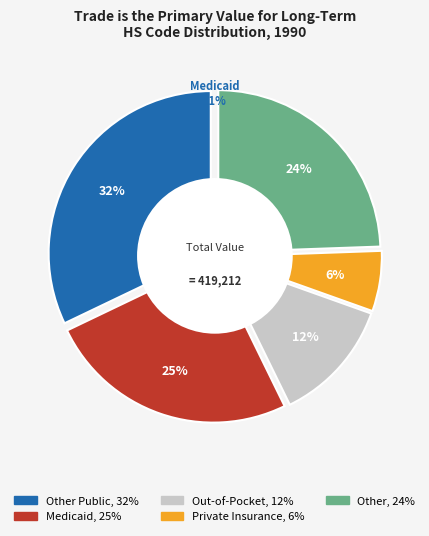

Between 490110000 and 392690000, which is larger?

392690000